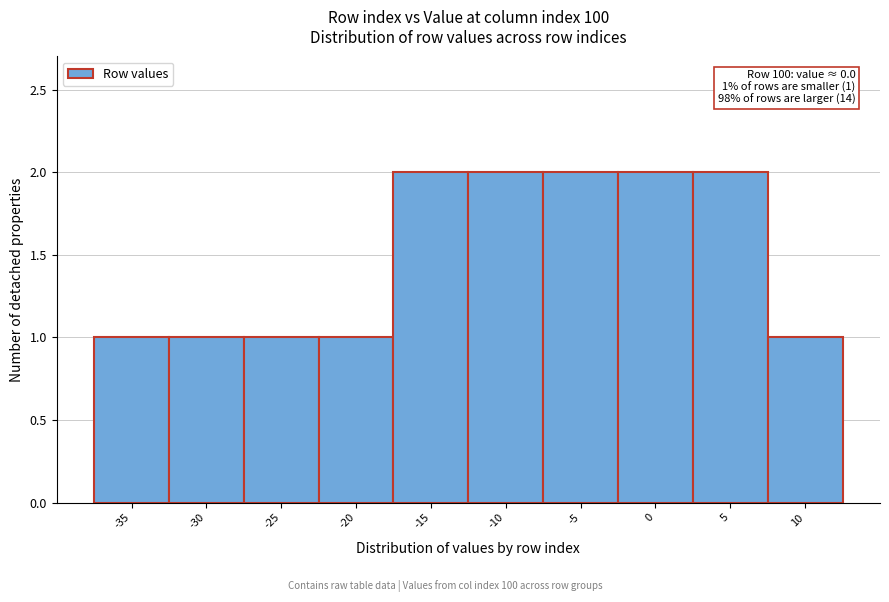

Reading left to right, extract all data points from this chart.

-35=1	-30=1	-25=1	-20=1	-15=2	-10=2	-5=2	0=2	5=2	10=1